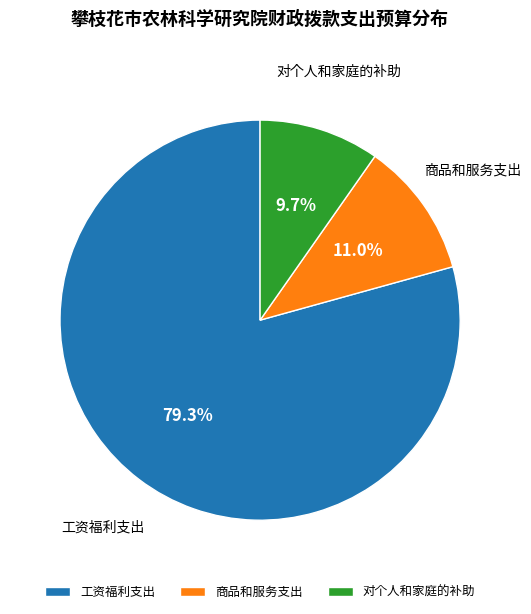

The 工资福利支出 slice represents 79% of the pie. True or false?

True